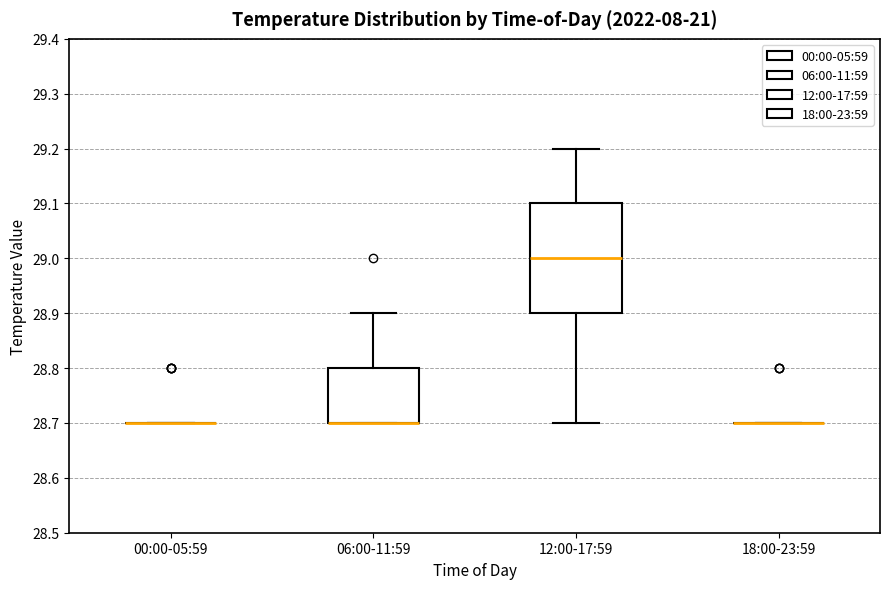

Reading left to right, read every box against the y-axis: the position of its median line, the range the box covers, and the ends of its whiskers. The values are not printed on the chart, so give them approximately, as read against the axis.

00:00-05:59: box collapsed to a line at 28.7, whiskers 28.7 to 28.7
06:00-11:59: median 28.7 (drawn on the box's lower edge), box 28.7 to 28.8, whiskers 28.7 to 28.9
12:00-17:59: median 29.0, box 28.9 to 29.1, whiskers 28.7 to 29.2
18:00-23:59: box collapsed to a line at 28.7, whiskers 28.7 to 28.7